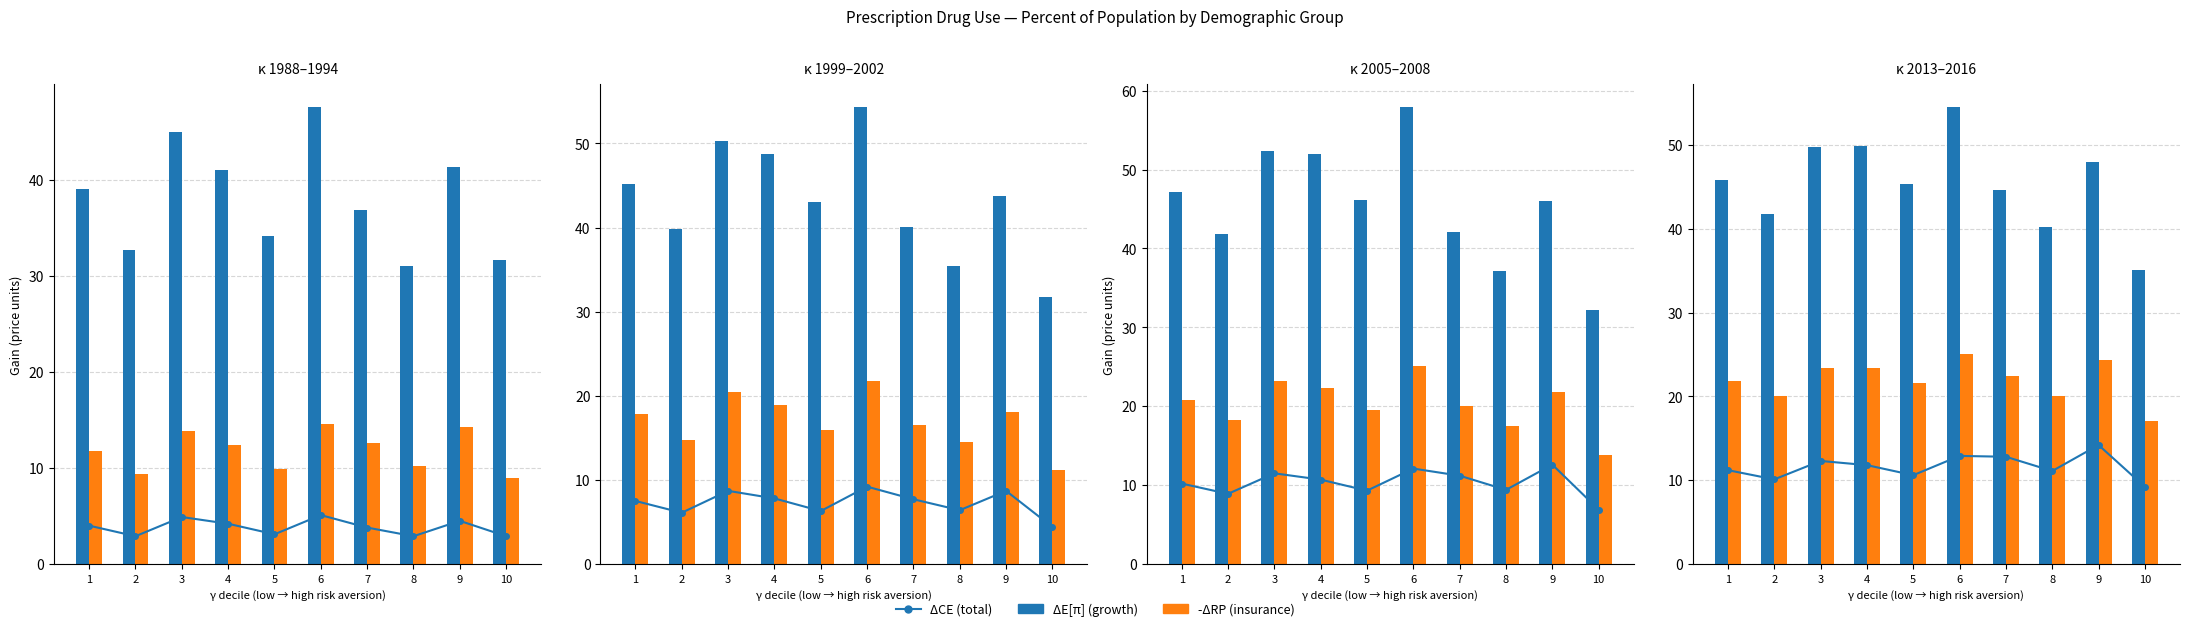

At how many categories does at least one series exceed 49?

3